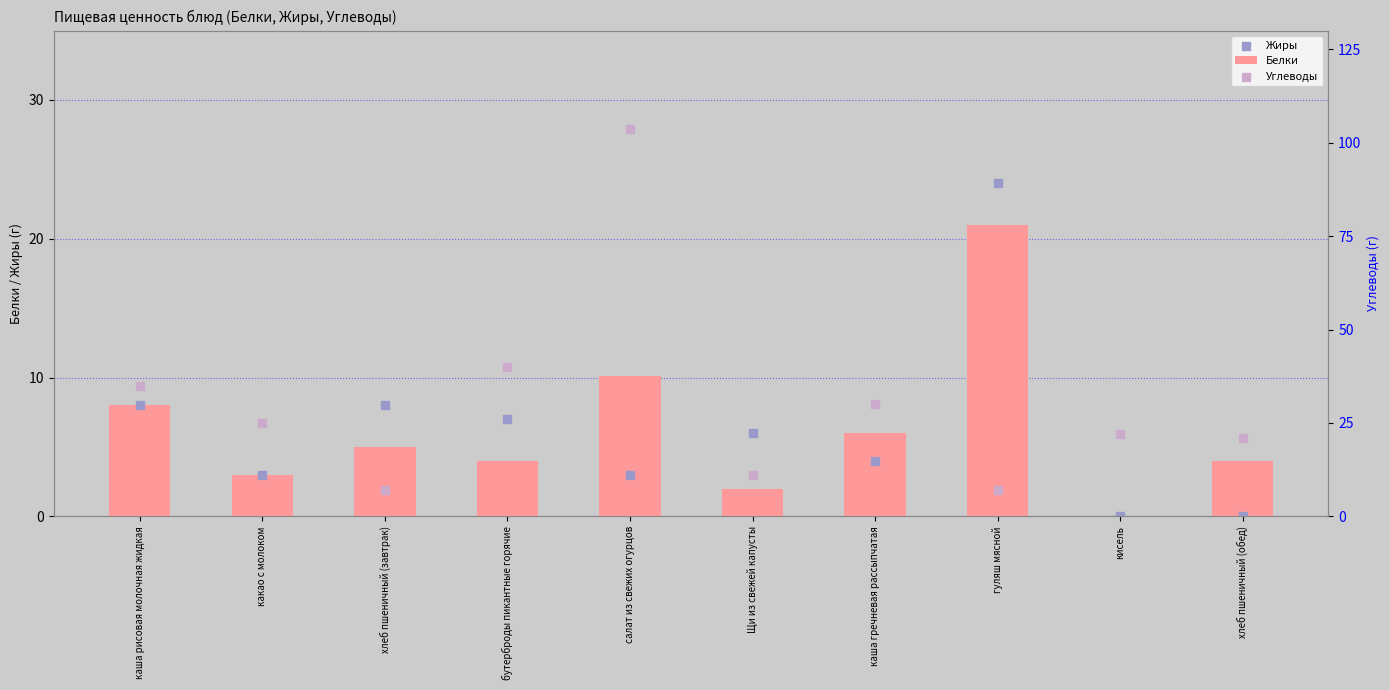

Which series contains the lowest Y value?

Белки